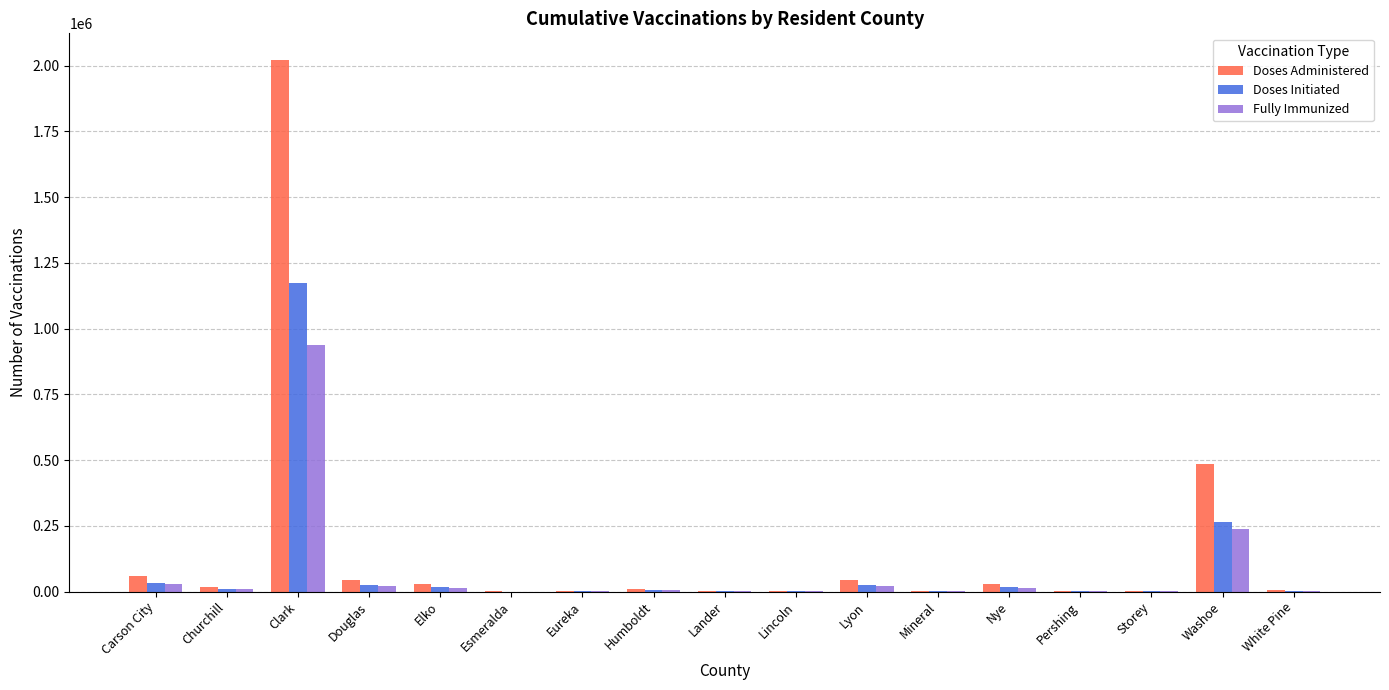

What is the difference between the Doses Administered values at Esmeralda and Storey?

754